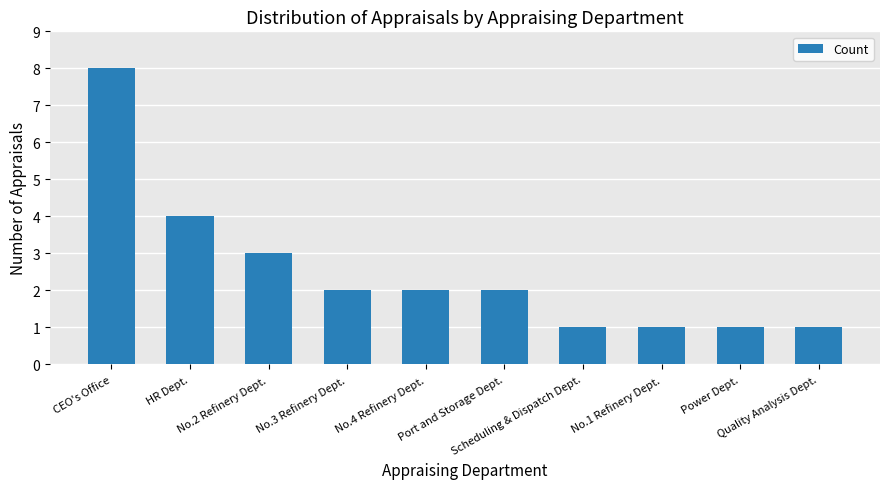

Is it true that the value at No.4 Refinery Dept. is 1?

False